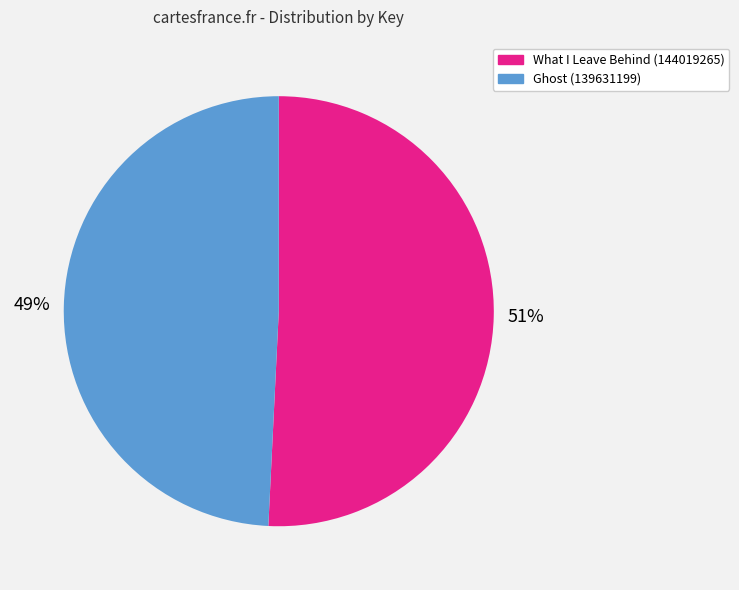

What percentage is the What I Leave Behind (144019265) slice, to the nearest percent?

51%